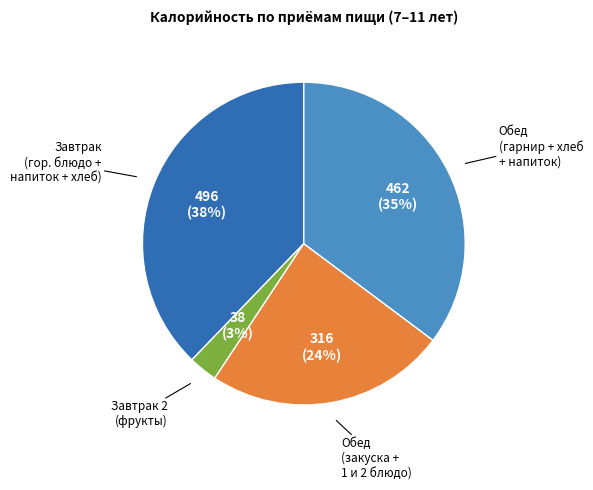

Does any single category account for the majority?

No